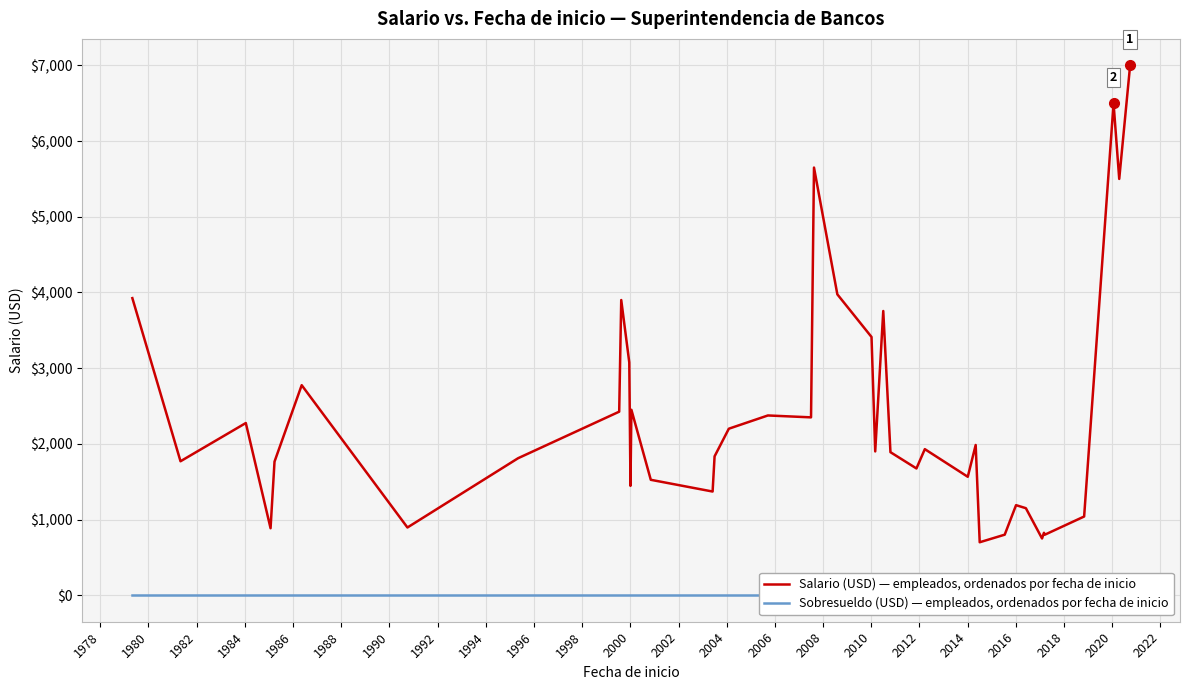

What are all the series names shown in the legend?

Salario (USD), Sobresueldo (USD)